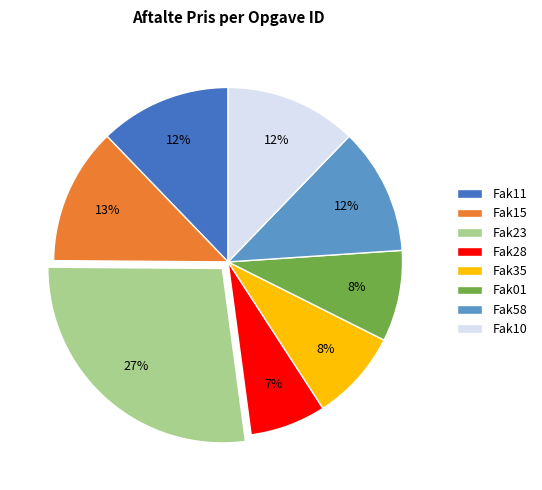

Does Fak35 represent more than half of the total?

No